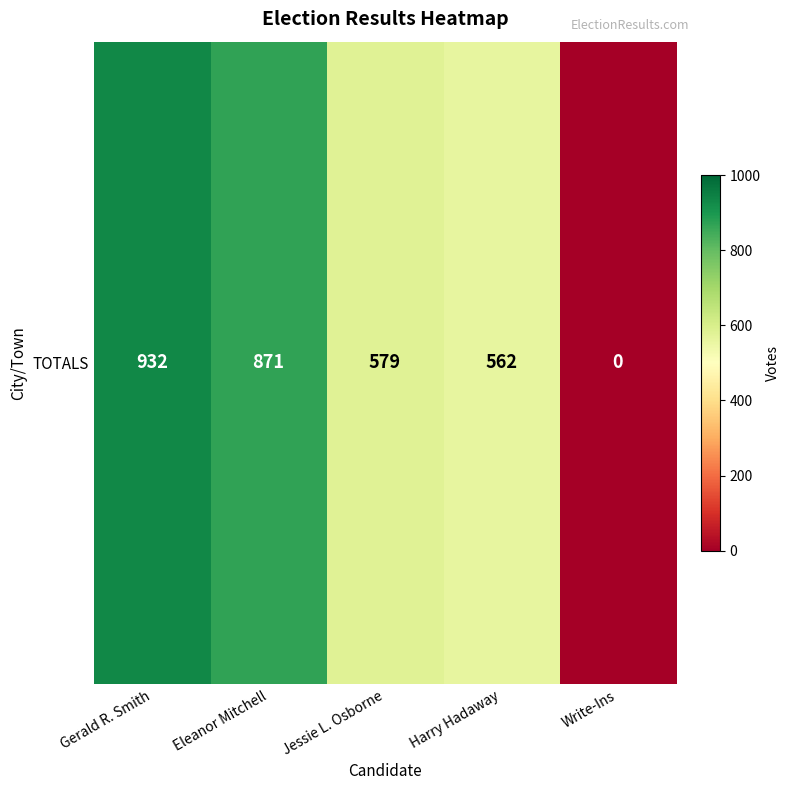

What is the change in value from Gerald R. Smith to Harry Hadaway?

-370